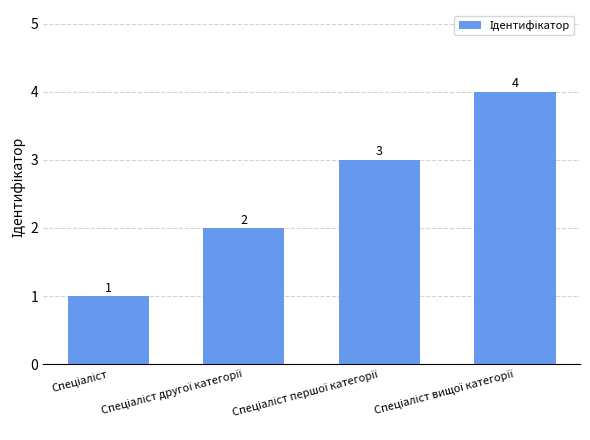

What is the maximum value shown in the chart?

4